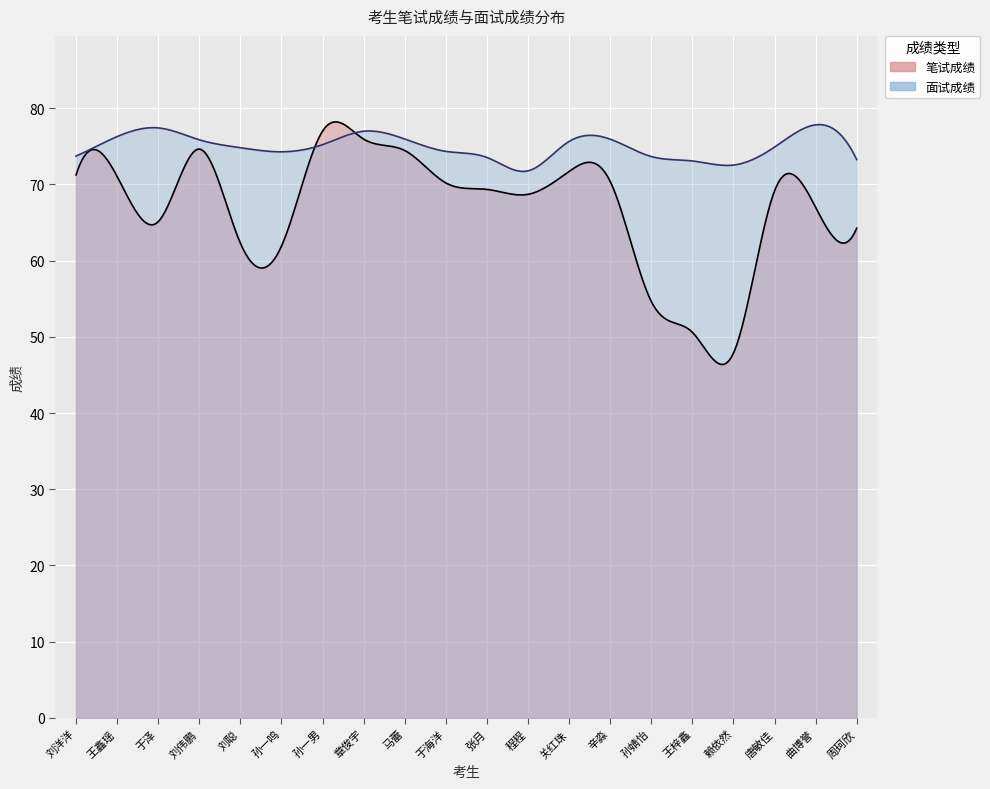

At how many categories does at least one series exceed 54?

20